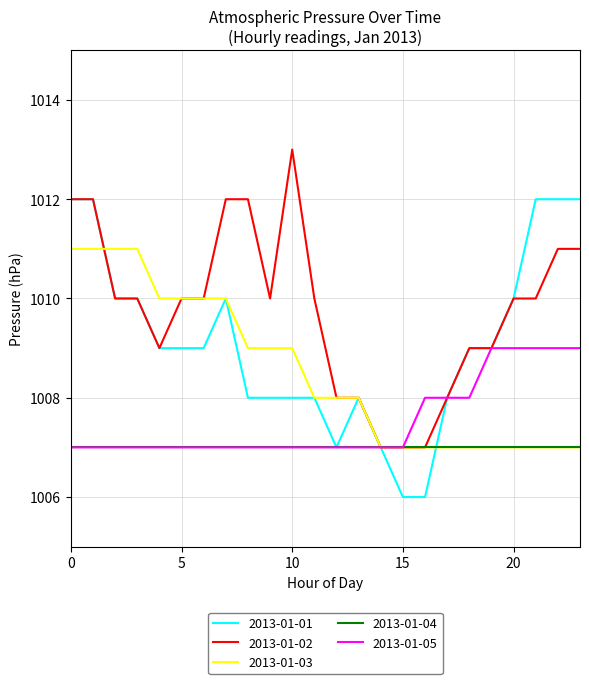

Count the number of categories in the chart.

24